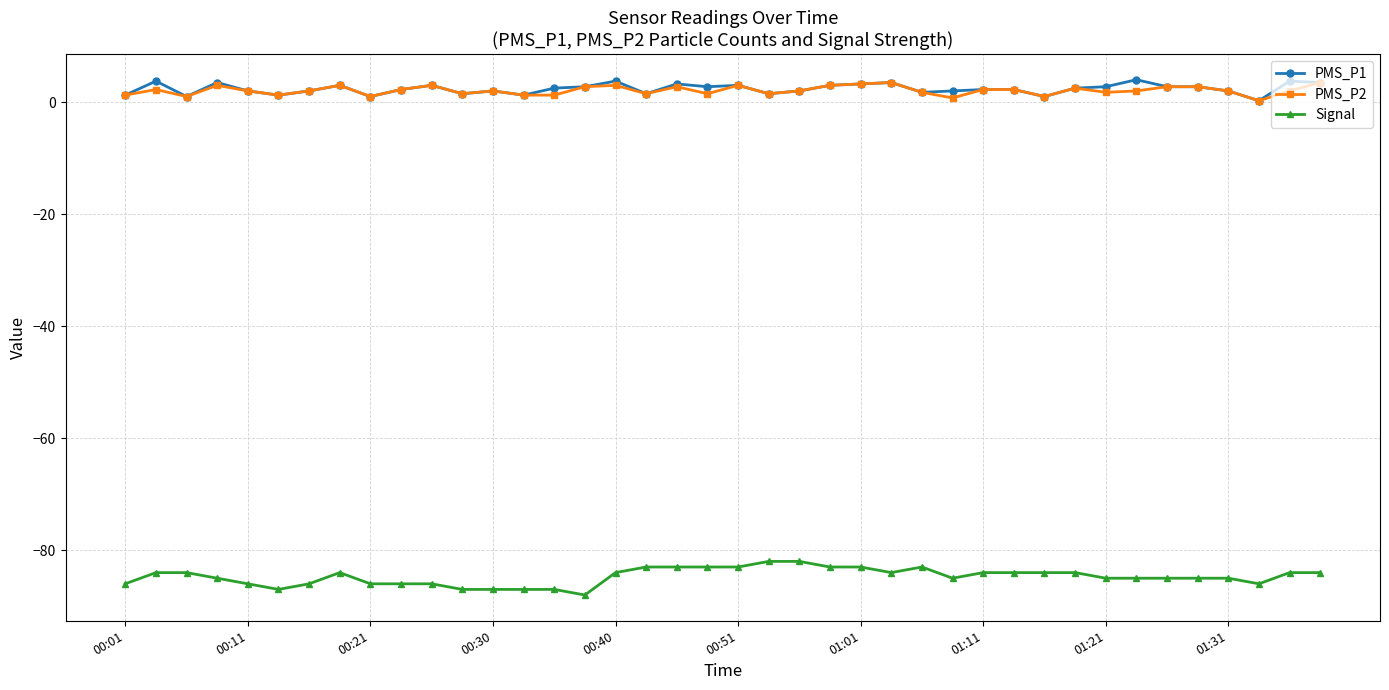

What is the value of the Signal point at the 35th from the left?

-85.0